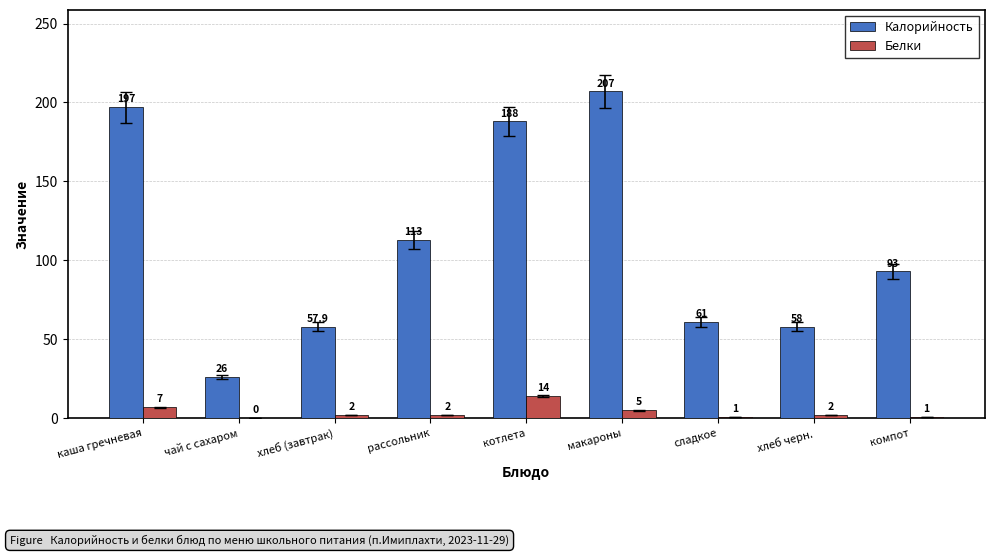

What are all the series names shown in the legend?

Калорийность, Белки